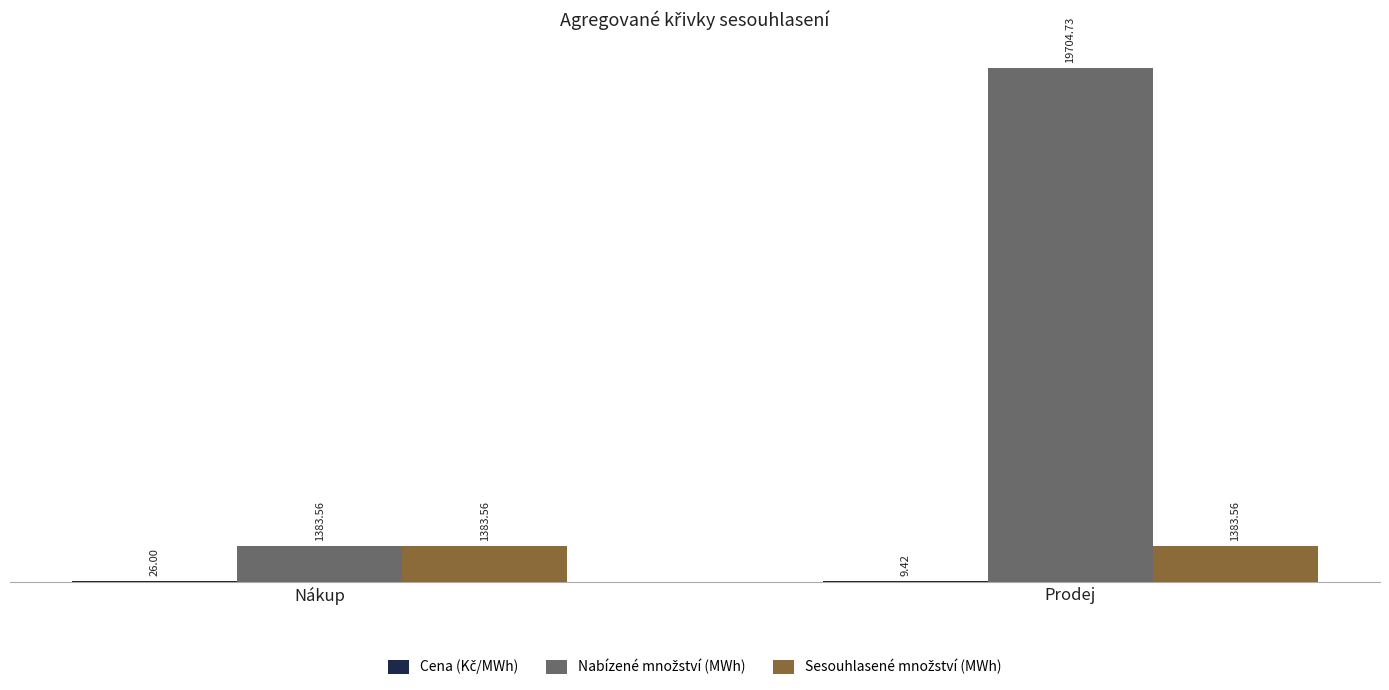

At which category is the sum across all series the highest?

Prodej